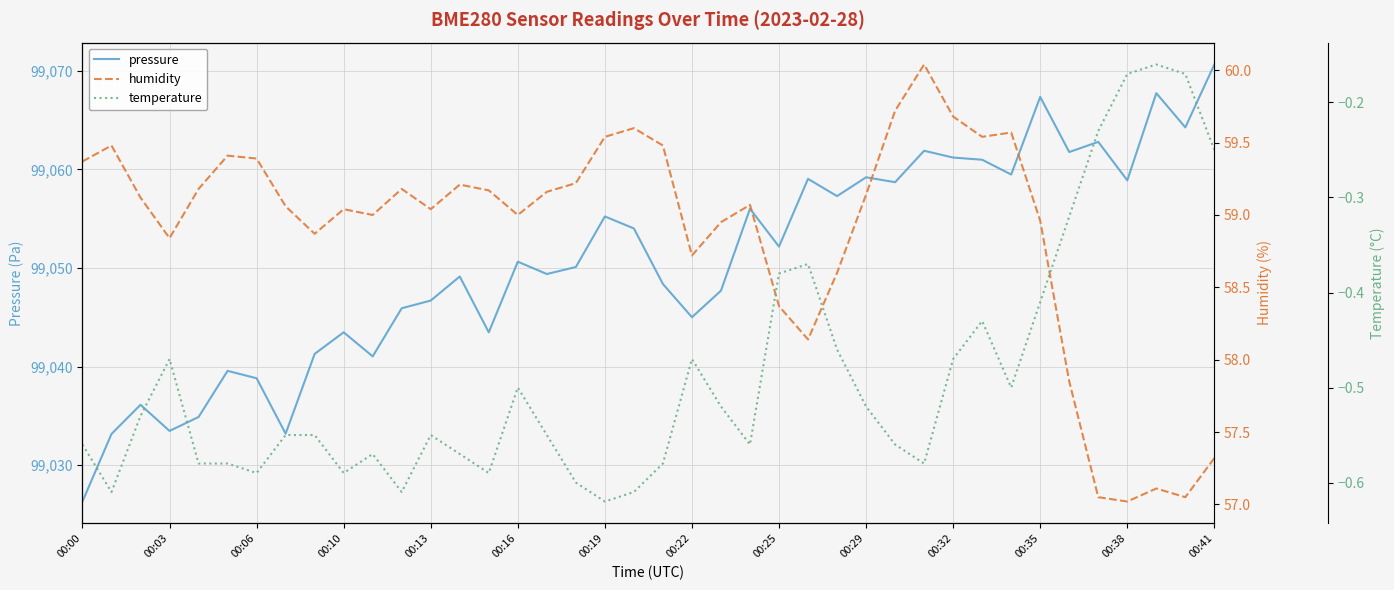

What are all the series names shown in the legend?

pressure, humidity, temperature